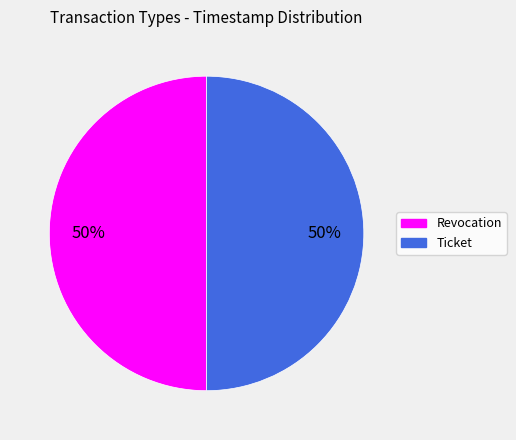

How many slices are in this pie chart?

2